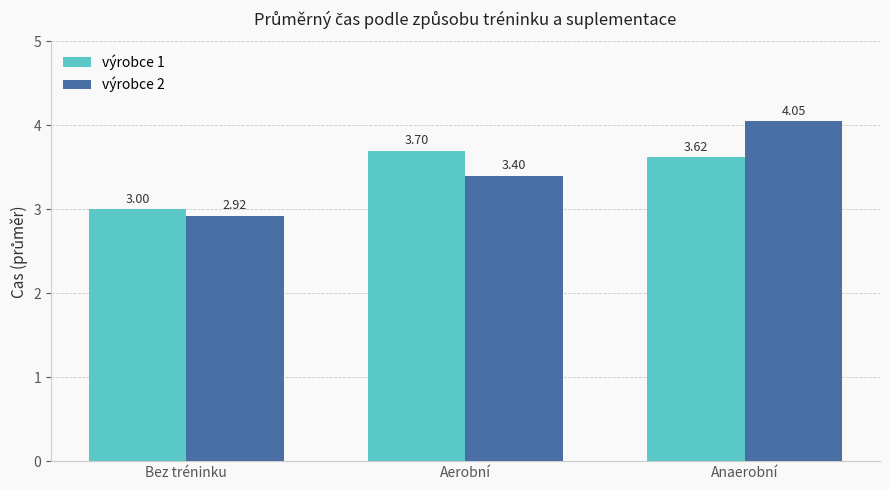

At which category is the sum across all series the highest?

Anaerobní